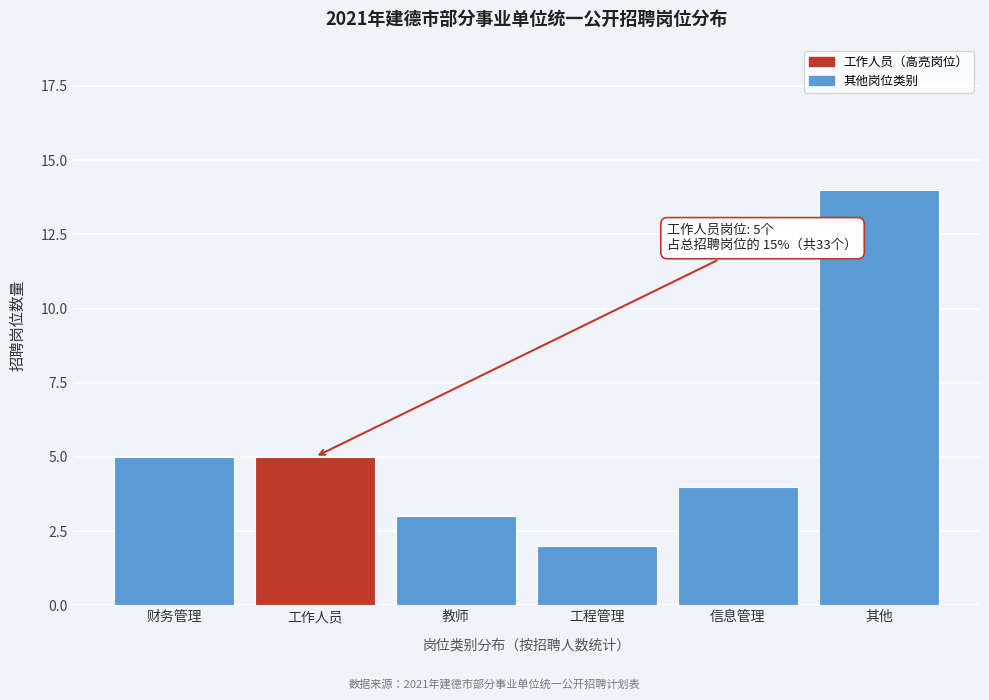

Reading right to left, extract all data points from this chart.

其他=14	信息管理=4	工程管理=2	教师=3	工作人员=5	财务管理=5